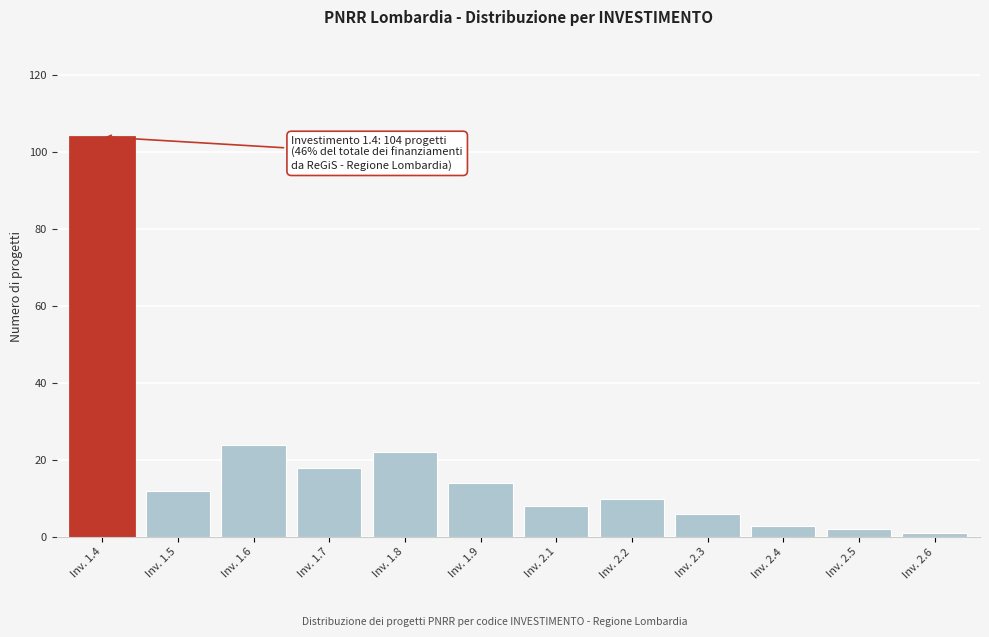

Reading right to left, extract all data points from this chart.

1	2	3	6	10	8	14	22	18	24	12	104